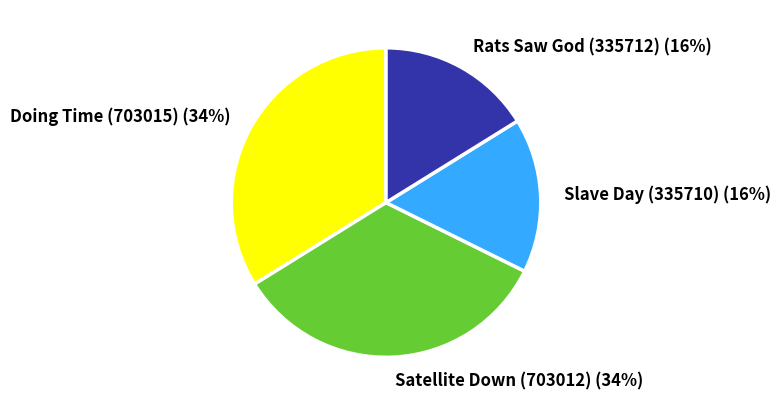

To the nearest percent, what portion does Rats Saw God (335712) represent?

16%